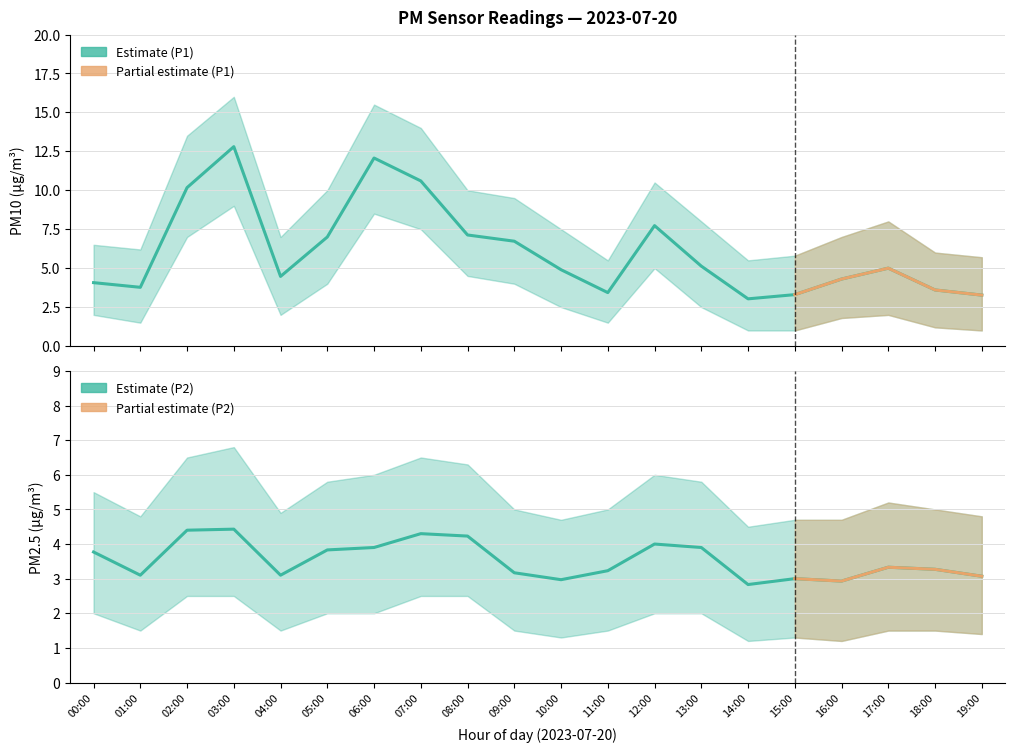

What position from the left is 09:00?

10